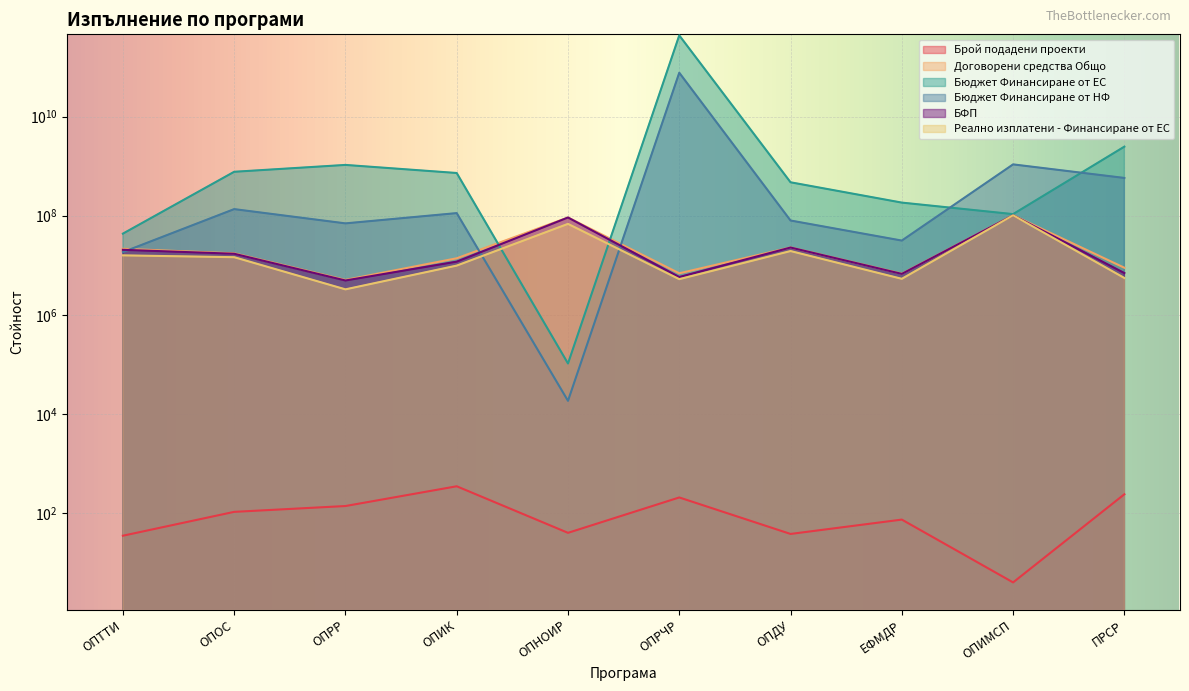

What is the difference between the maximum and minimum values in the Договорени средства Общо series?

96937126.2